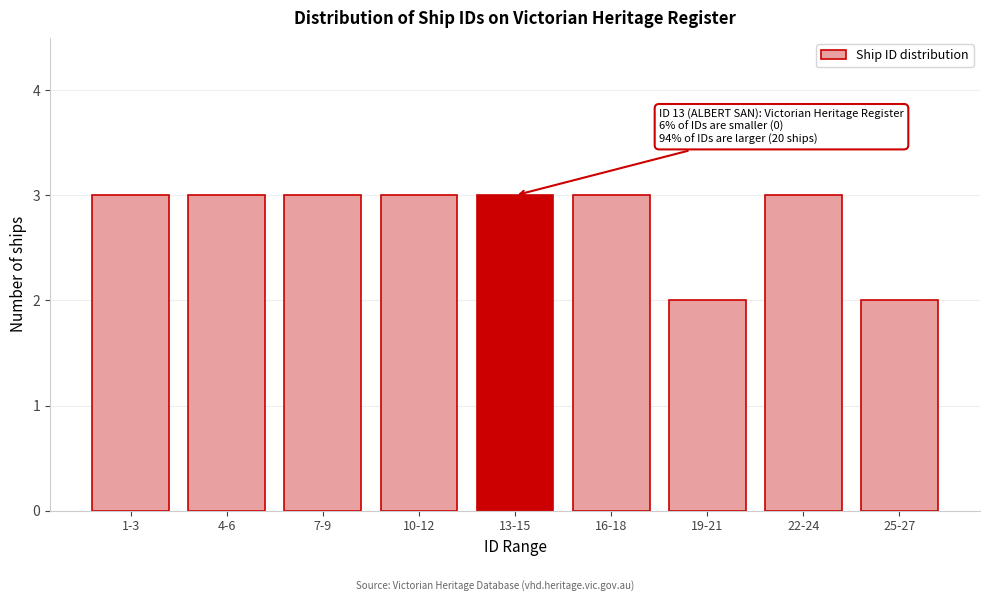

Reading left to right, transcribe all the data shown in this chart.

1-3=3	4-6=3	7-9=3	10-12=3	13-15=3	16-18=3	19-21=2	22-24=3	25-27=2